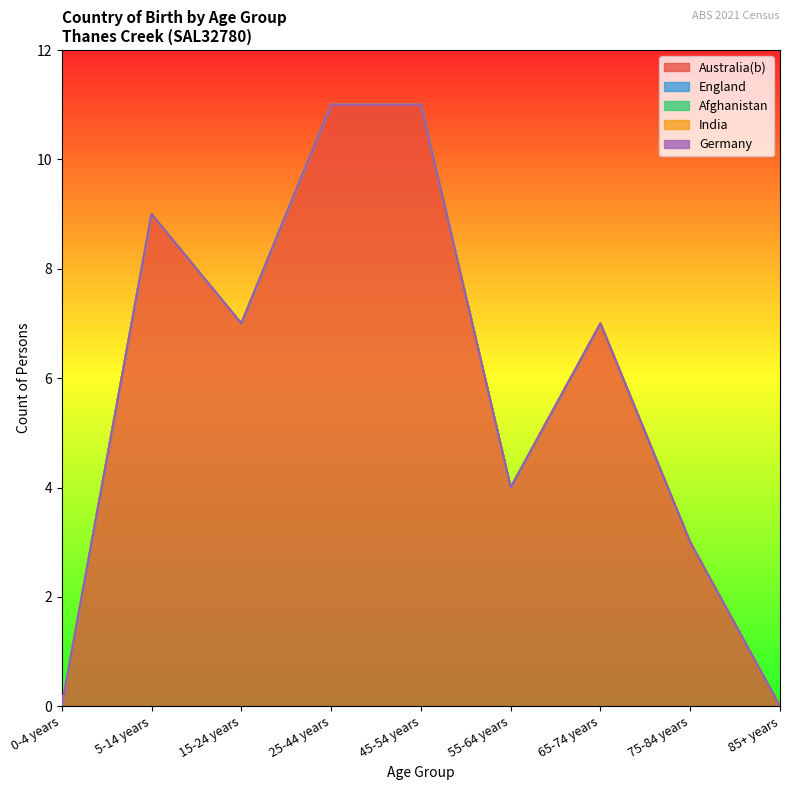

True or false: Afghanistan has more than 1 points higher than both neighbors.

False